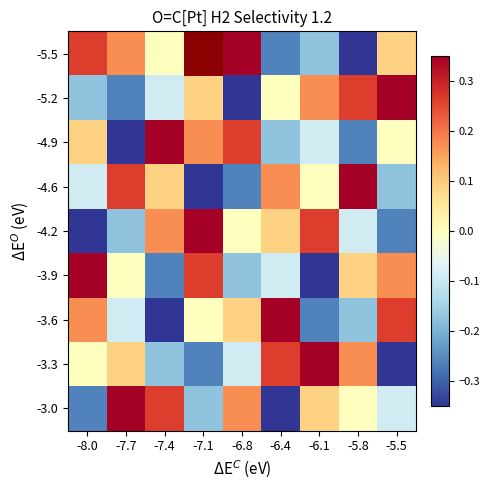

Between -6.8 and -5.8, which series saw the biggest shift?

-5.5